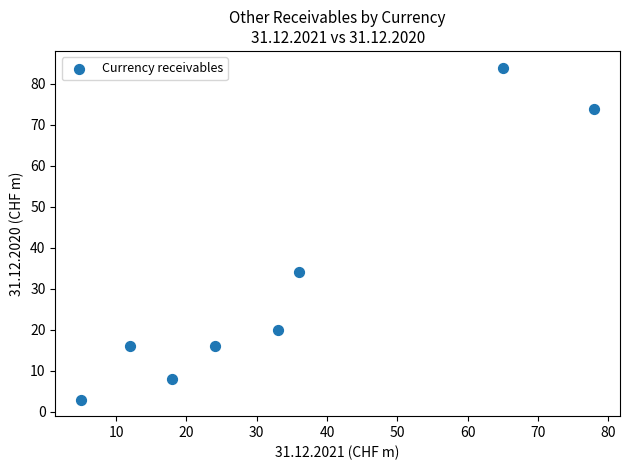

What Y value in the scatter plot is closest to 43?

34